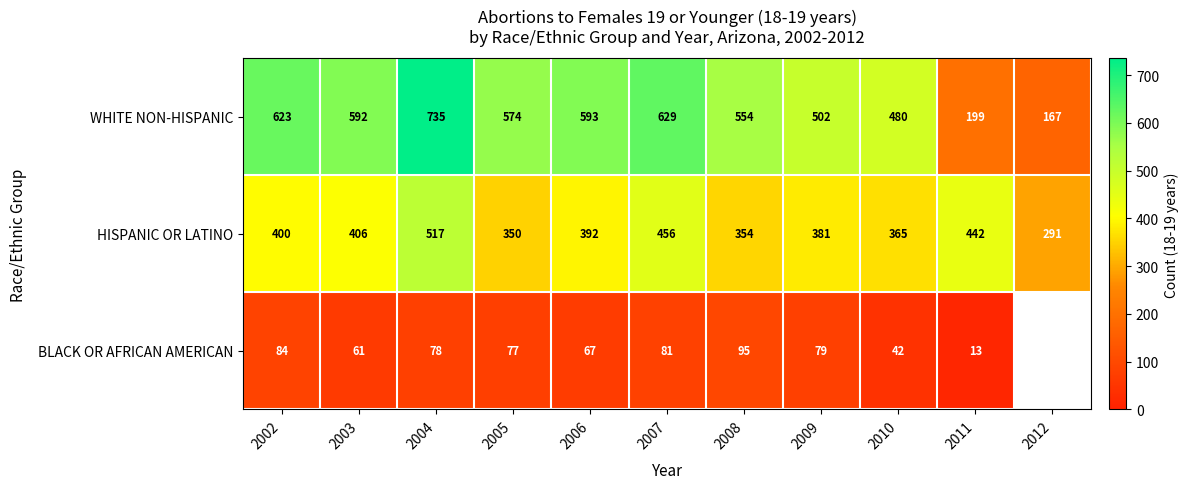

The value of HISPANIC OR LATINO at 2002 is 222.6. True or false?

False